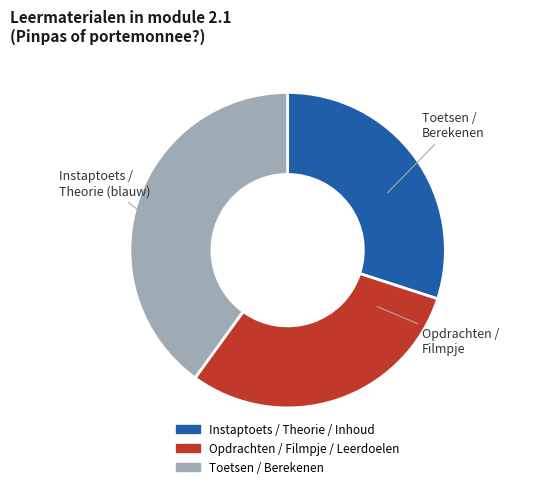

Is there any slice that represents more than half of the pie?

No